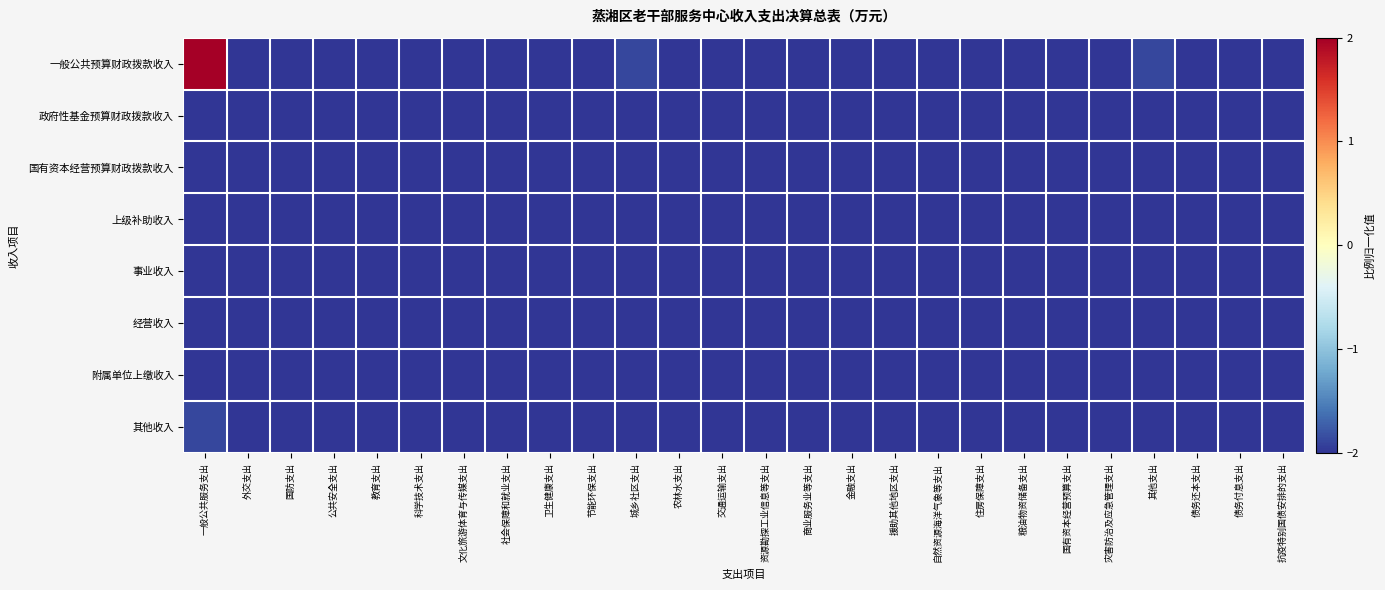

Reading left to right, list all the values displayed in this chart.

一般公共预算财政拨款收入: 一般公共服务支出=2.0	外交支出=-2.0	国防支出=-2.0	公共安全支出=-2.0	教育支出=-2.0	科学技术支出=-2.0	文化旅游体育与传媒支出=-2.0	社会保障和就业支出=-2.0	卫生健康支出=-2.0	节能环保支出=-2.0	城乡社区支出=-1.9	农林水支出=-2.0	交通运输支出=-2.0	资源勘探工业信息等支出=-2.0	商业服务业等支出=-2.0	金融支出=-2.0	援助其他地区支出=-2.0	自然资源海洋气象等支出=-2.0	住房保障支出=-2.0	粮油物资储备支出=-2.0	国有资本经营预算支出=-2.0	灾害防治及应急管理支出=-2.0	其他支出=-1.9	债务还本支出=-2.0	债务付息支出=-2.0	抗疫特别国债安排的支出=-2.0
政府性基金预算财政拨款收入: 一般公共服务支出=-2.0	外交支出=-2.0	国防支出=-2.0	公共安全支出=-2.0	教育支出=-2.0	科学技术支出=-2.0	文化旅游体育与传媒支出=-2.0	社会保障和就业支出=-2.0	卫生健康支出=-2.0	节能环保支出=-2.0	城乡社区支出=-2.0	农林水支出=-2.0	交通运输支出=-2.0	资源勘探工业信息等支出=-2.0	商业服务业等支出=-2.0	金融支出=-2.0	援助其他地区支出=-2.0	自然资源海洋气象等支出=-2.0	住房保障支出=-2.0	粮油物资储备支出=-2.0	国有资本经营预算支出=-2.0	灾害防治及应急管理支出=-2.0	其他支出=-2.0	债务还本支出=-2.0	债务付息支出=-2.0	抗疫特别国债安排的支出=-2.0
国有资本经营预算财政拨款收入: 一般公共服务支出=-2.0	外交支出=-2.0	国防支出=-2.0	公共安全支出=-2.0	教育支出=-2.0	科学技术支出=-2.0	文化旅游体育与传媒支出=-2.0	社会保障和就业支出=-2.0	卫生健康支出=-2.0	节能环保支出=-2.0	城乡社区支出=-2.0	农林水支出=-2.0	交通运输支出=-2.0	资源勘探工业信息等支出=-2.0	商业服务业等支出=-2.0	金融支出=-2.0	援助其他地区支出=-2.0	自然资源海洋气象等支出=-2.0	住房保障支出=-2.0	粮油物资储备支出=-2.0	国有资本经营预算支出=-2.0	灾害防治及应急管理支出=-2.0	其他支出=-2.0	债务还本支出=-2.0	债务付息支出=-2.0	抗疫特别国债安排的支出=-2.0
上级补助收入: 一般公共服务支出=-2.0	外交支出=-2.0	国防支出=-2.0	公共安全支出=-2.0	教育支出=-2.0	科学技术支出=-2.0	文化旅游体育与传媒支出=-2.0	社会保障和就业支出=-2.0	卫生健康支出=-2.0	节能环保支出=-2.0	城乡社区支出=-2.0	农林水支出=-2.0	交通运输支出=-2.0	资源勘探工业信息等支出=-2.0	商业服务业等支出=-2.0	金融支出=-2.0	援助其他地区支出=-2.0	自然资源海洋气象等支出=-2.0	住房保障支出=-2.0	粮油物资储备支出=-2.0	国有资本经营预算支出=-2.0	灾害防治及应急管理支出=-2.0	其他支出=-2.0	债务还本支出=-2.0	债务付息支出=-2.0	抗疫特别国债安排的支出=-2.0
事业收入: 一般公共服务支出=-2.0	外交支出=-2.0	国防支出=-2.0	公共安全支出=-2.0	教育支出=-2.0	科学技术支出=-2.0	文化旅游体育与传媒支出=-2.0	社会保障和就业支出=-2.0	卫生健康支出=-2.0	节能环保支出=-2.0	城乡社区支出=-2.0	农林水支出=-2.0	交通运输支出=-2.0	资源勘探工业信息等支出=-2.0	商业服务业等支出=-2.0	金融支出=-2.0	援助其他地区支出=-2.0	自然资源海洋气象等支出=-2.0	住房保障支出=-2.0	粮油物资储备支出=-2.0	国有资本经营预算支出=-2.0	灾害防治及应急管理支出=-2.0	其他支出=-2.0	债务还本支出=-2.0	债务付息支出=-2.0	抗疫特别国债安排的支出=-2.0
经营收入: 一般公共服务支出=-2.0	外交支出=-2.0	国防支出=-2.0	公共安全支出=-2.0	教育支出=-2.0	科学技术支出=-2.0	文化旅游体育与传媒支出=-2.0	社会保障和就业支出=-2.0	卫生健康支出=-2.0	节能环保支出=-2.0	城乡社区支出=-2.0	农林水支出=-2.0	交通运输支出=-2.0	资源勘探工业信息等支出=-2.0	商业服务业等支出=-2.0	金融支出=-2.0	援助其他地区支出=-2.0	自然资源海洋气象等支出=-2.0	住房保障支出=-2.0	粮油物资储备支出=-2.0	国有资本经营预算支出=-2.0	灾害防治及应急管理支出=-2.0	其他支出=-2.0	债务还本支出=-2.0	债务付息支出=-2.0	抗疫特别国债安排的支出=-2.0
附属单位上缴收入: 一般公共服务支出=-2.0	外交支出=-2.0	国防支出=-2.0	公共安全支出=-2.0	教育支出=-2.0	科学技术支出=-2.0	文化旅游体育与传媒支出=-2.0	社会保障和就业支出=-2.0	卫生健康支出=-2.0	节能环保支出=-2.0	城乡社区支出=-2.0	农林水支出=-2.0	交通运输支出=-2.0	资源勘探工业信息等支出=-2.0	商业服务业等支出=-2.0	金融支出=-2.0	援助其他地区支出=-2.0	自然资源海洋气象等支出=-2.0	住房保障支出=-2.0	粮油物资储备支出=-2.0	国有资本经营预算支出=-2.0	灾害防治及应急管理支出=-2.0	其他支出=-2.0	债务还本支出=-2.0	债务付息支出=-2.0	抗疫特别国债安排的支出=-2.0
其他收入: 一般公共服务支出=-1.9	外交支出=-2.0	国防支出=-2.0	公共安全支出=-2.0	教育支出=-2.0	科学技术支出=-2.0	文化旅游体育与传媒支出=-2.0	社会保障和就业支出=-2.0	卫生健康支出=-2.0	节能环保支出=-2.0	城乡社区支出=-2.0	农林水支出=-2.0	交通运输支出=-2.0	资源勘探工业信息等支出=-2.0	商业服务业等支出=-2.0	金融支出=-2.0	援助其他地区支出=-2.0	自然资源海洋气象等支出=-2.0	住房保障支出=-2.0	粮油物资储备支出=-2.0	国有资本经营预算支出=-2.0	灾害防治及应急管理支出=-2.0	其他支出=-2.0	债务还本支出=-2.0	债务付息支出=-2.0	抗疫特别国债安排的支出=-2.0